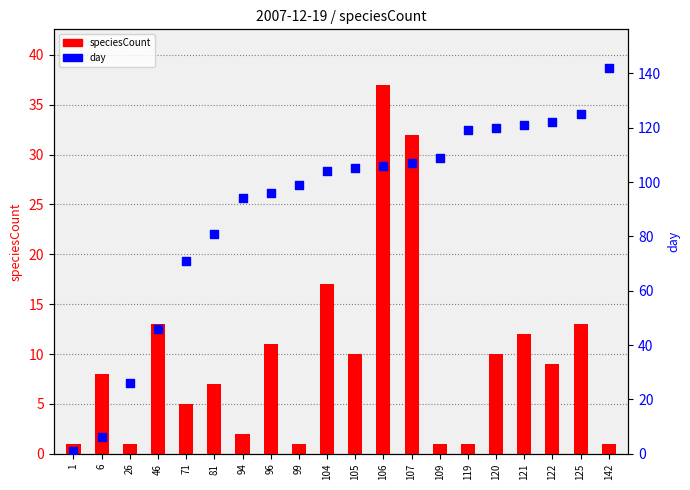

Is the value of day at 104 greater than the value of speciesCount at 26?

Yes